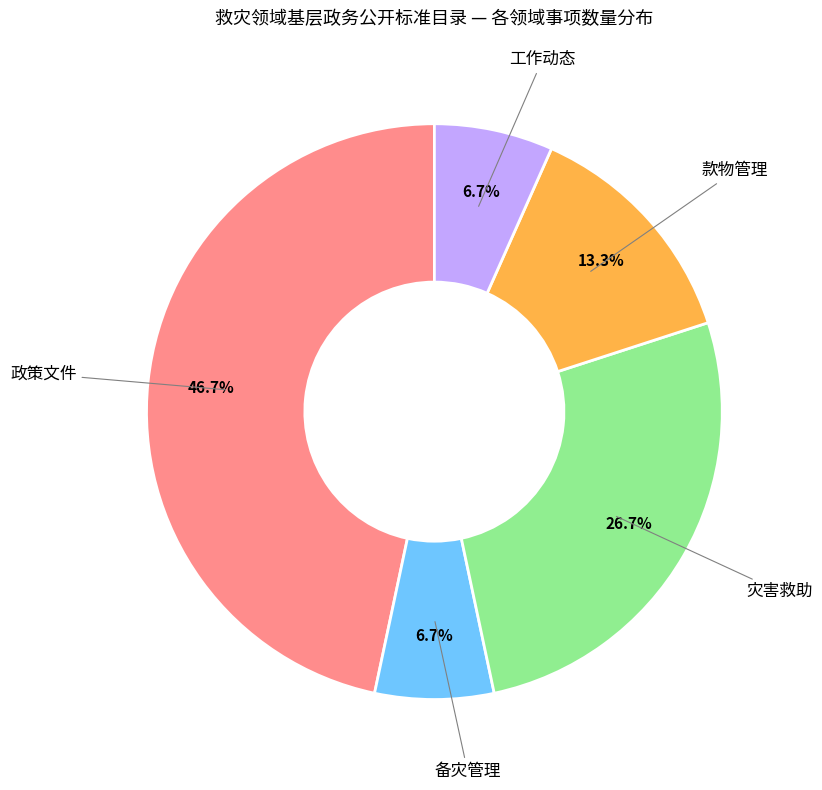

Is there a majority slice in this chart?

No